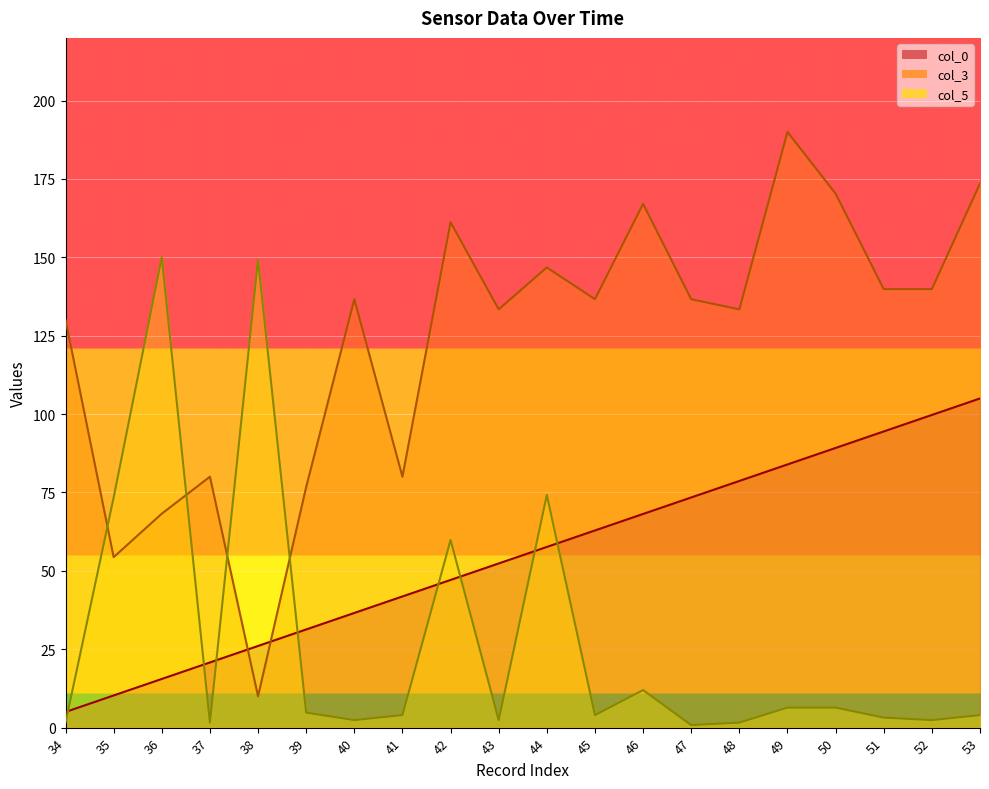

Reading right to left, extract all data points from this chart.

col_0: 53=105.0	52=99.7	51=94.5	50=89.2	49=83.9	48=78.7	47=73.4	46=68.2	45=62.9	44=57.6	43=52.4	42=47.1	41=41.8	40=36.6	39=31.3	38=26.1	37=20.8	36=15.5	35=10.3	34=5.0
col_3: 53=173.5	52=139.9	51=139.9	50=170.3	49=190.0	48=133.4	47=136.6	46=167.1	45=136.6	44=146.8	43=133.4	42=161.2	41=80.0	40=136.6	39=76.7	38=10.0	37=80.0	36=68.2	35=54.4	34=130.1
col_5: 53=4.0	52=2.4	51=3.2	50=6.4	49=6.4	48=1.6	47=0.8	46=12.0	45=4.0	44=74.2	43=2.4	42=59.8	41=4.0	40=2.4	39=4.8	38=149.2	37=1.6	36=150.0	35=73.4	34=1.6